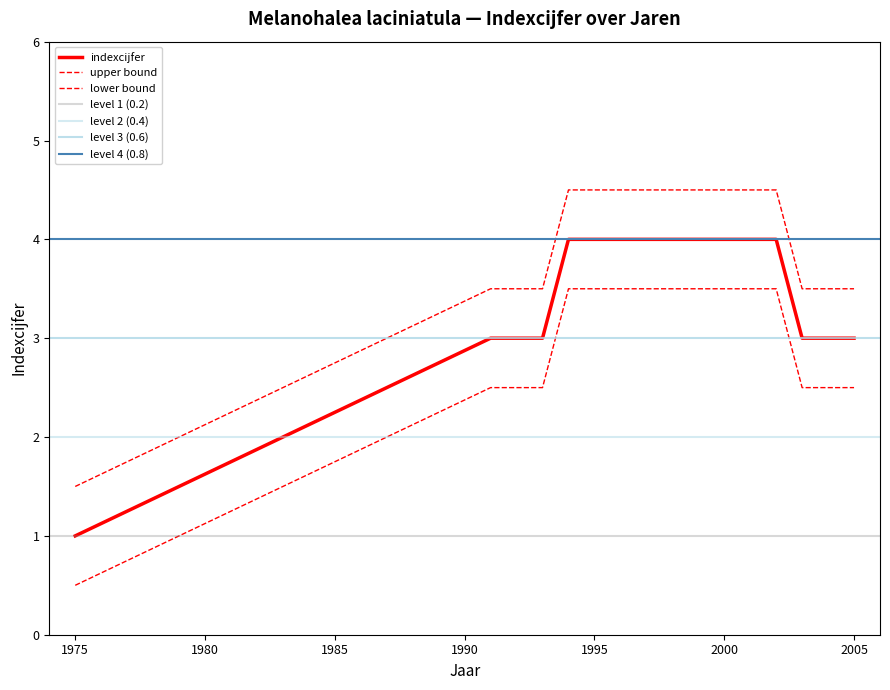

How many values are between 3 and 4?

15